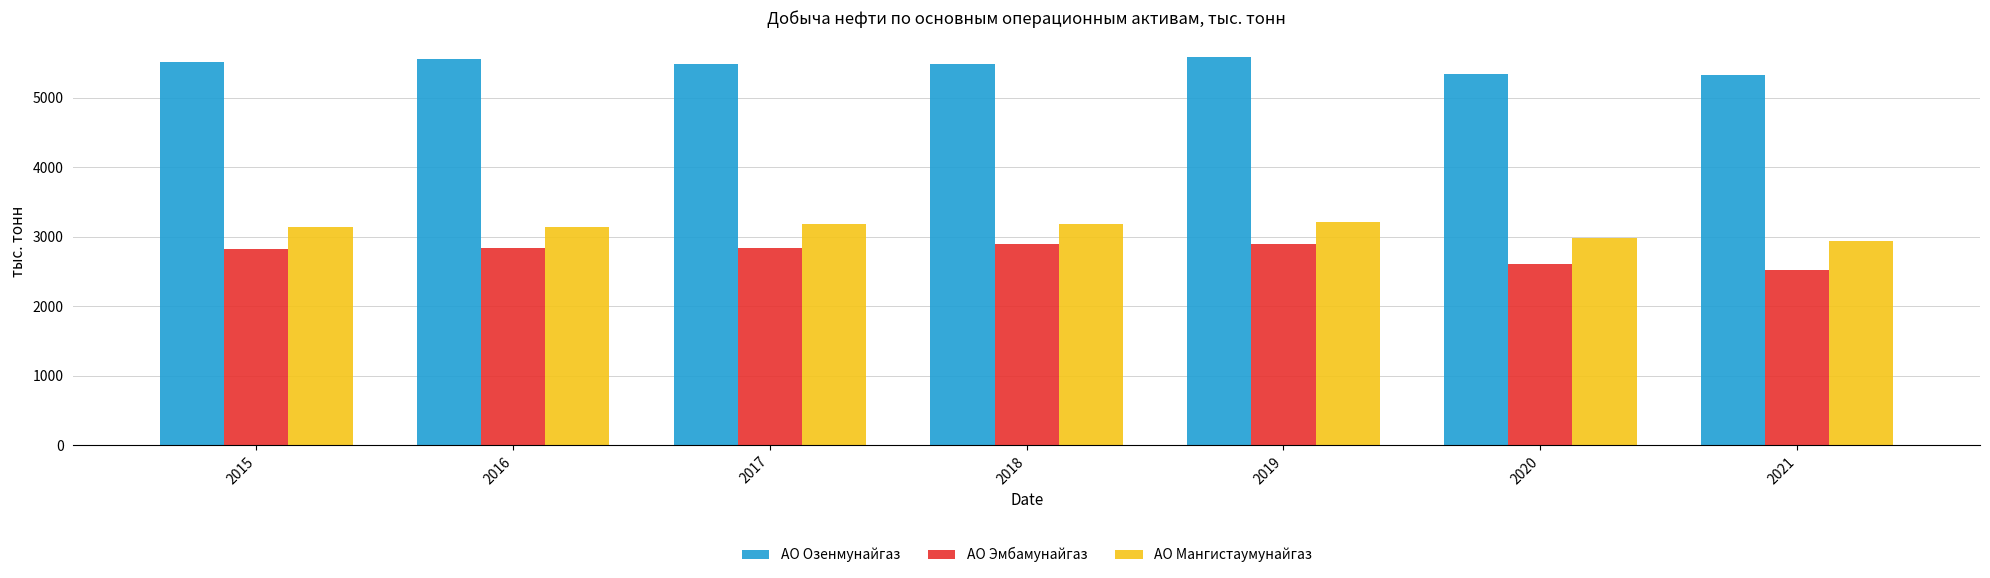

Which series has the widest spread of values?

АО Эмбамунайгаз